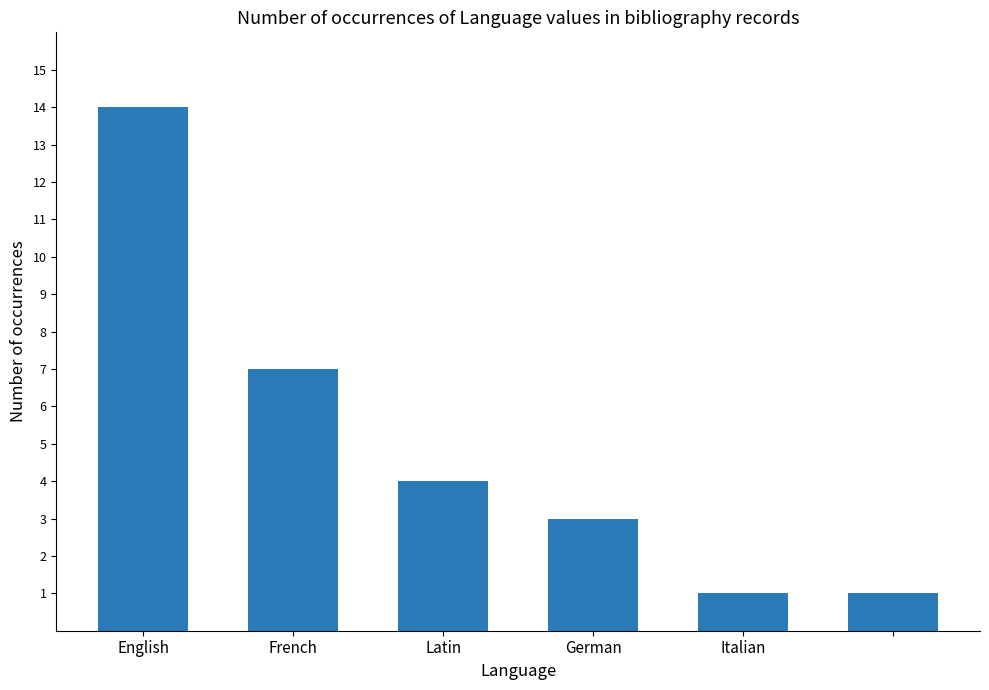

What is the maximum value shown in the chart?

14